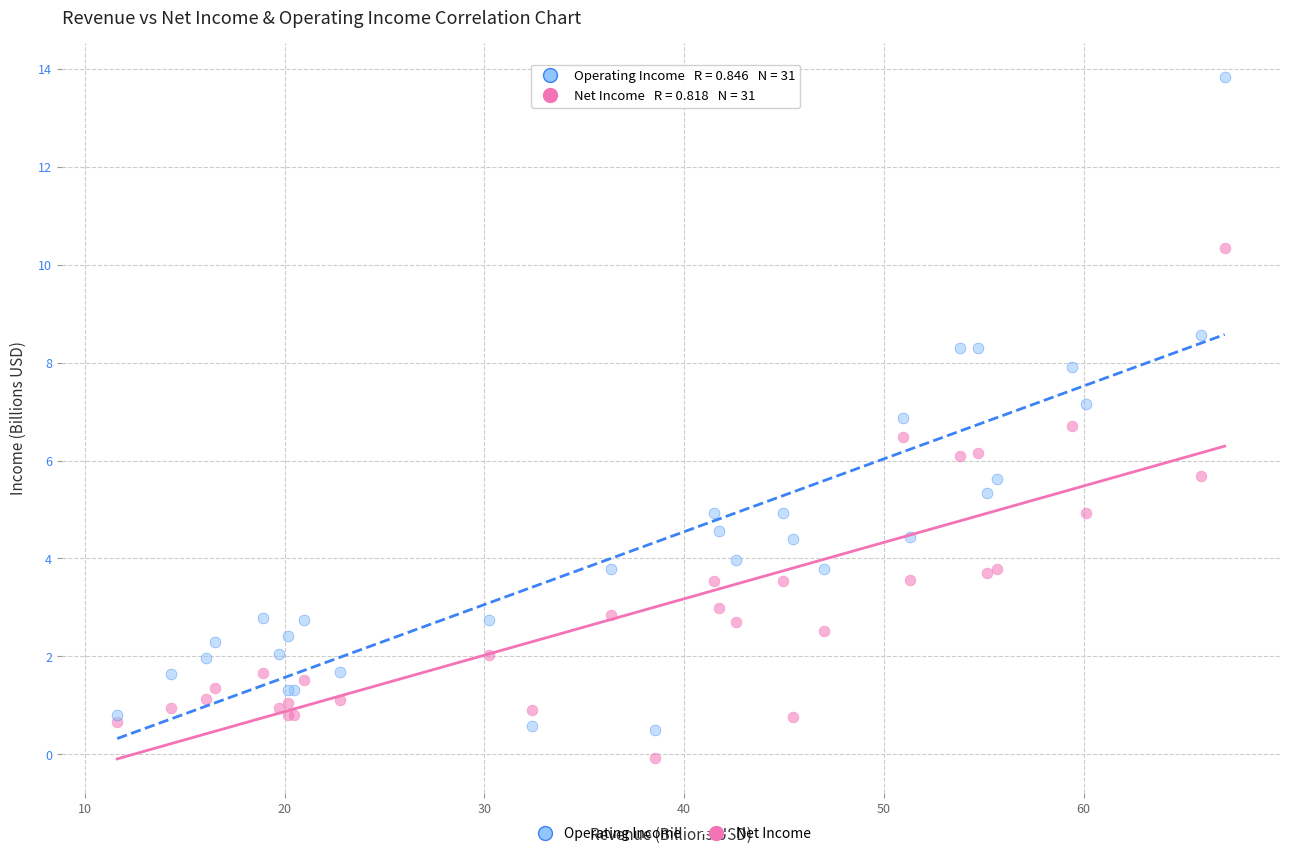

Which series contains the lowest Y value?

Net Income